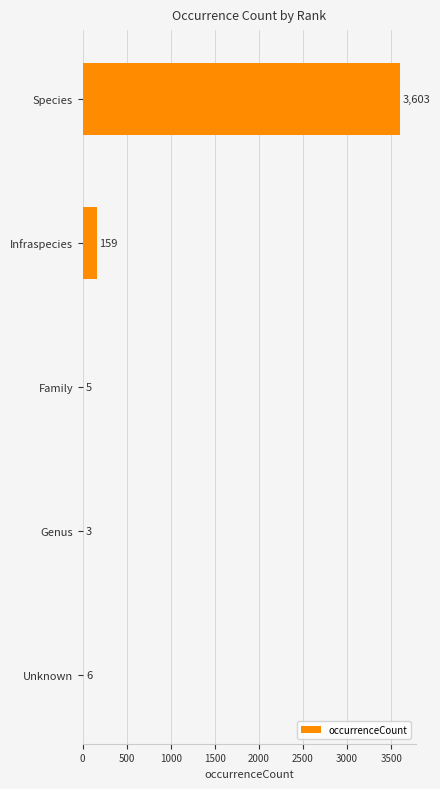

Reading top to bottom, list all the values displayed in this chart.

Species=3603	Infraspecies=159	Family=5	Genus=3	Unknown=6